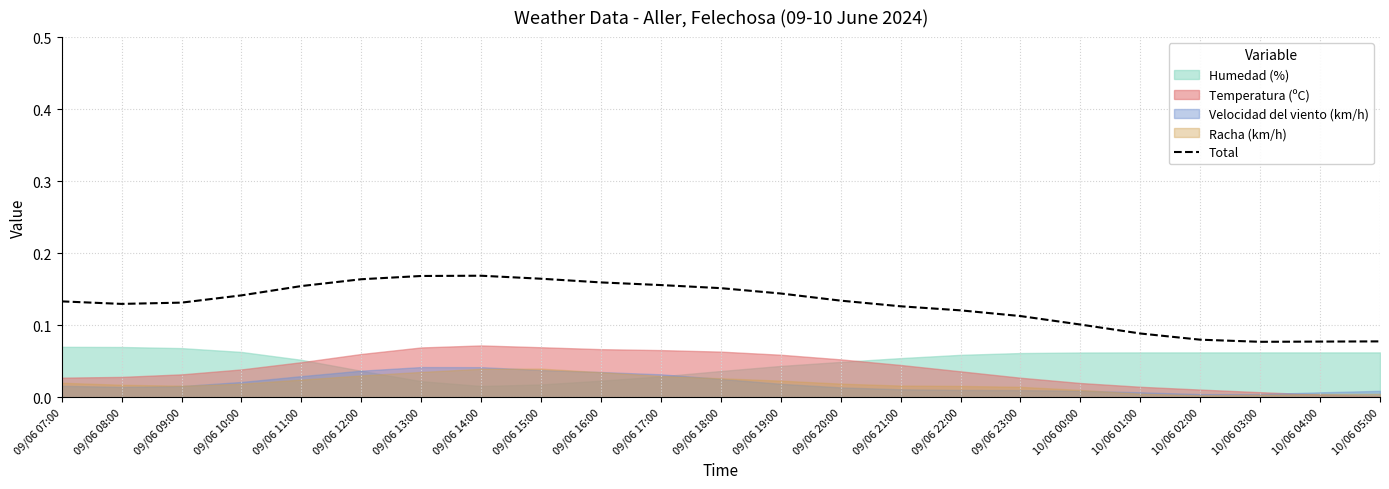

True or false: the data has more than 0 interior local peaks.

True